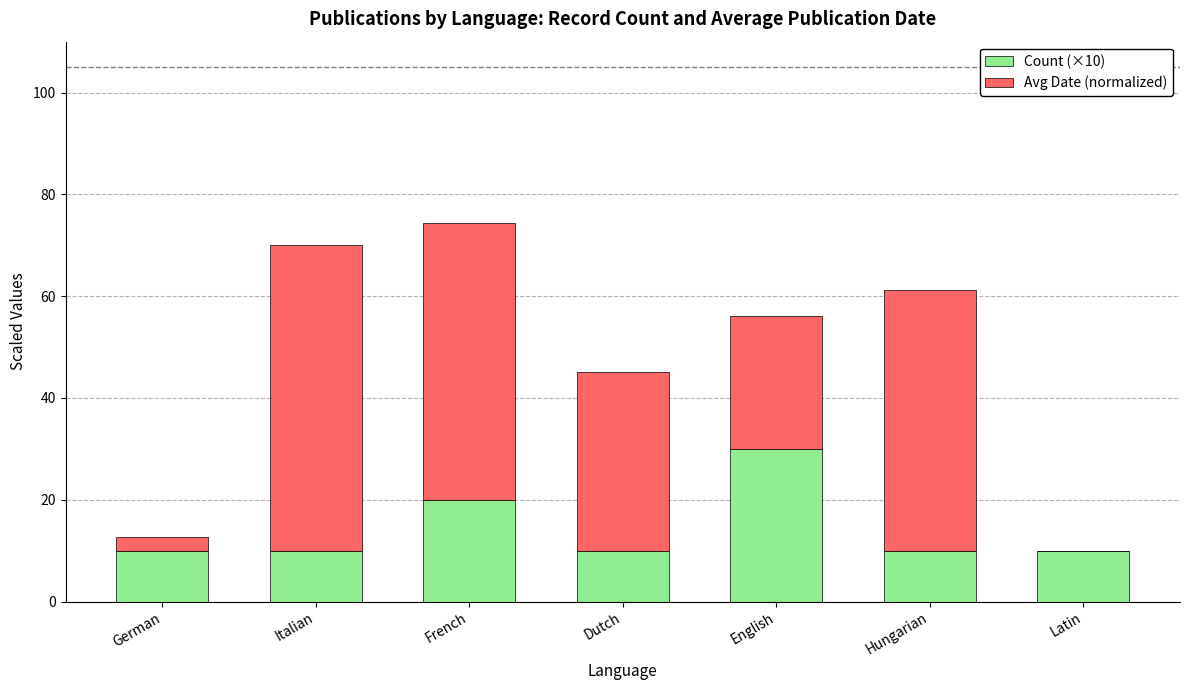

Are the bars grouped side by side (vs. stacked)?

No